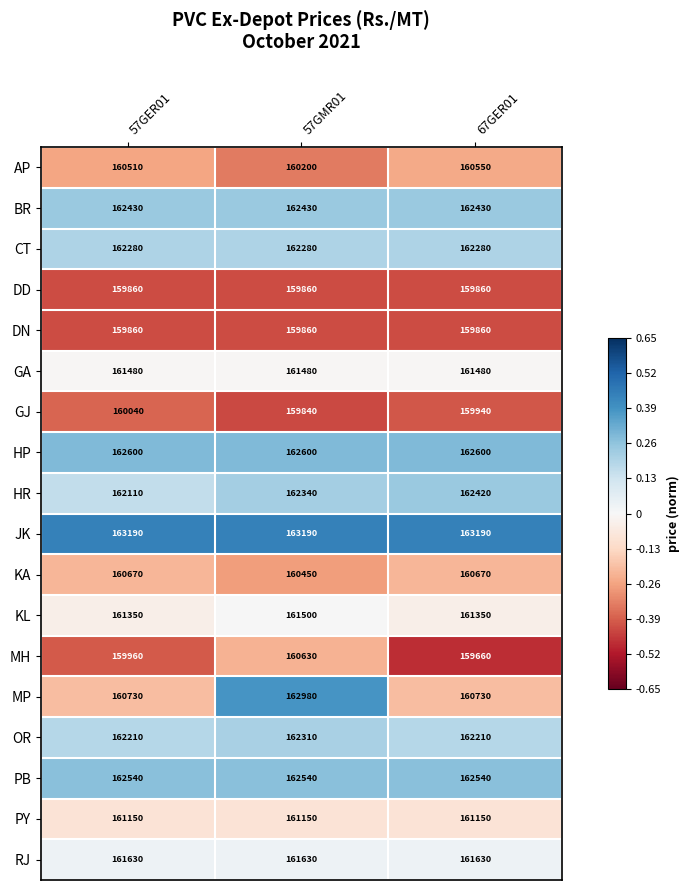

What is the spread (max minus min) of values at 57GMR01?

3350